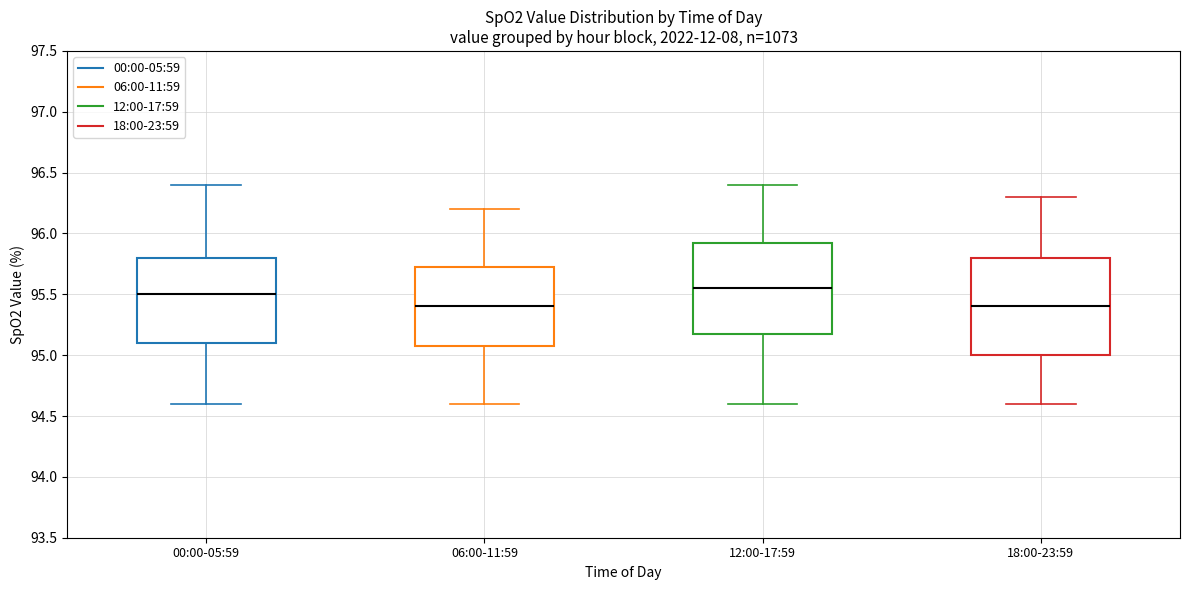

Where is the lower edge of the box for 06:00-11:59 on the y-axis? The values are not printed on the chart, so give them approximately, as read against the axis.

95.10